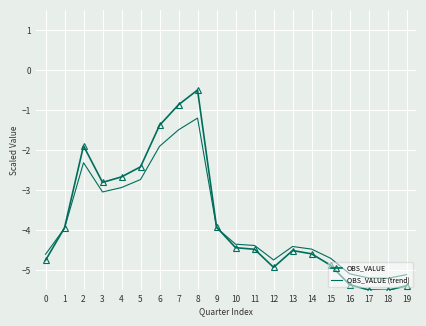

The OBS_VALUE (trend) series shows -1.3 at 0. True or false?

False